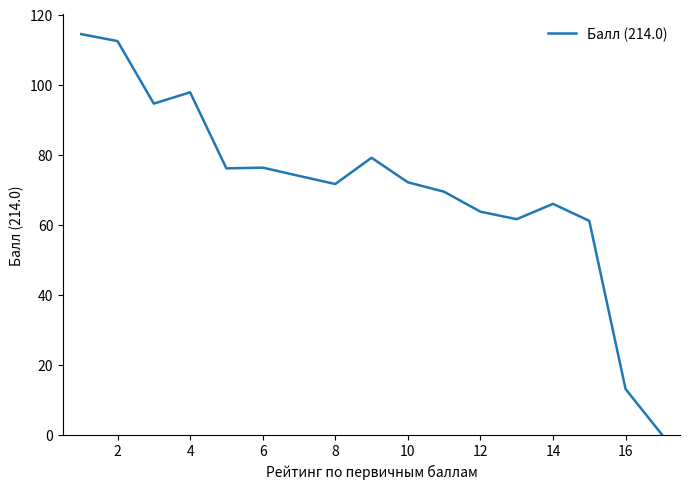

What is the maximum value shown in the chart?

114.4